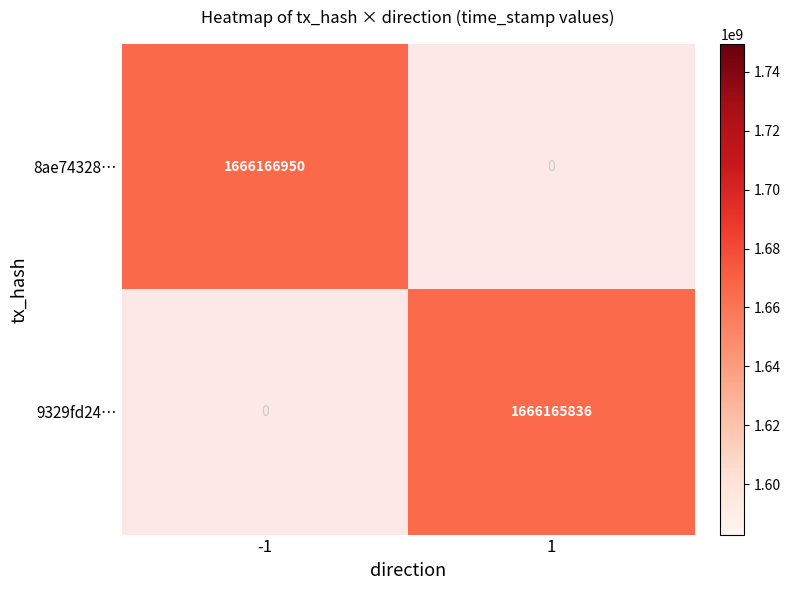

What is the greatest value displayed?

1666166950